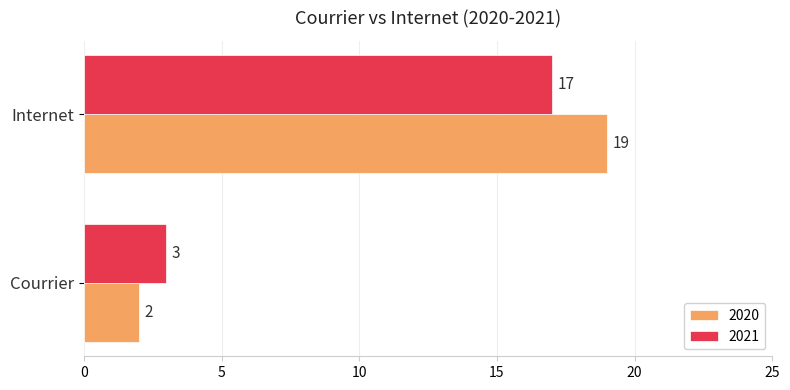

What is the highest value of the 2021 series?

17